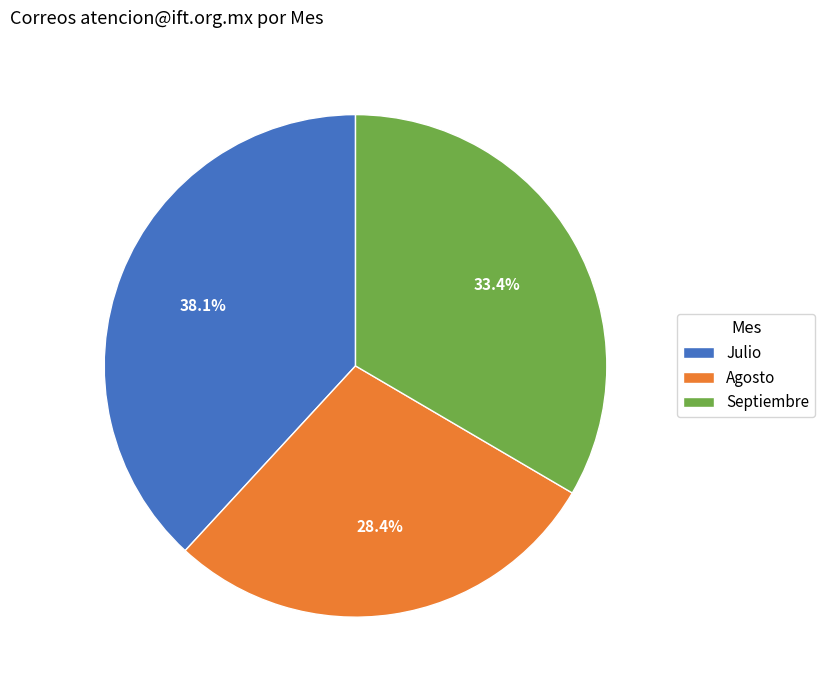

To the nearest percent, what percentage of the pie is Septiembre?

33%